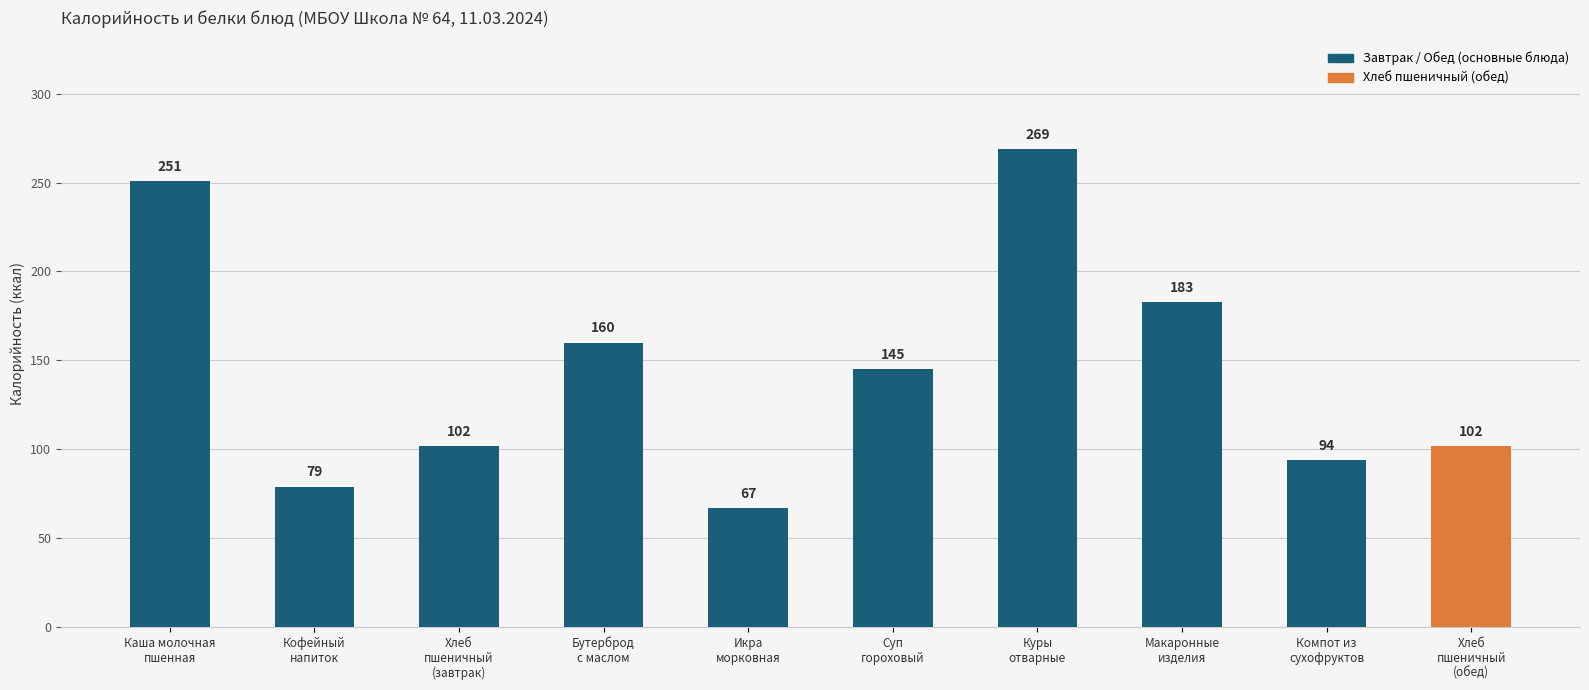

What value does the data have at Хлеб
пшеничный
(обед), to the nearest 10?

100